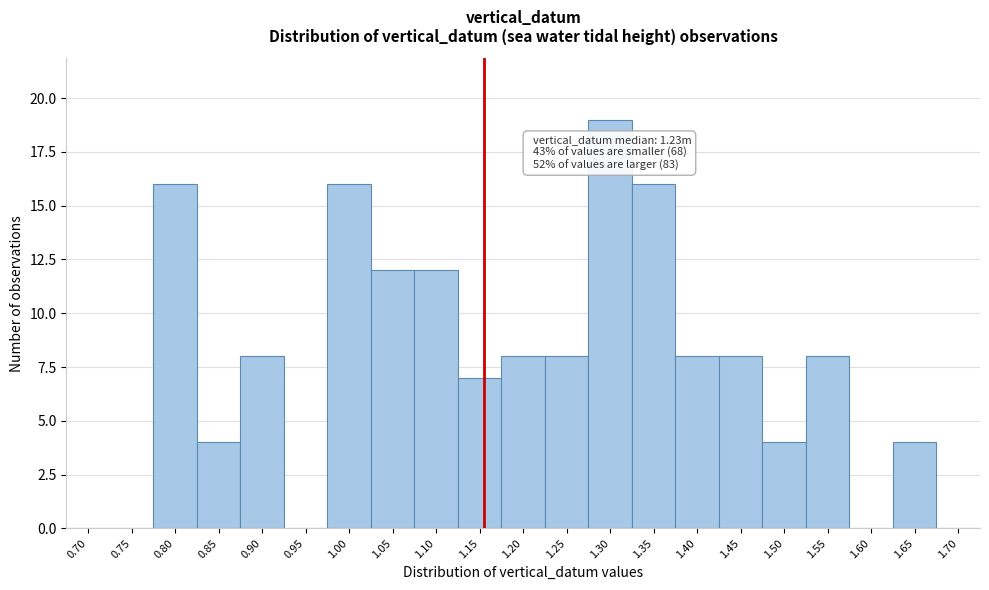

Reading right to left, what are all the values shown in this chart?

1.70=0	1.65=4	1.60=0	1.55=8	1.50=4	1.45=8	1.40=8	1.35=16	1.30=19	1.25=8	1.20=8	1.15=7	1.10=12	1.05=12	1.00=16	0.95=0	0.90=8	0.85=4	0.80=16	0.75=0	0.70=0